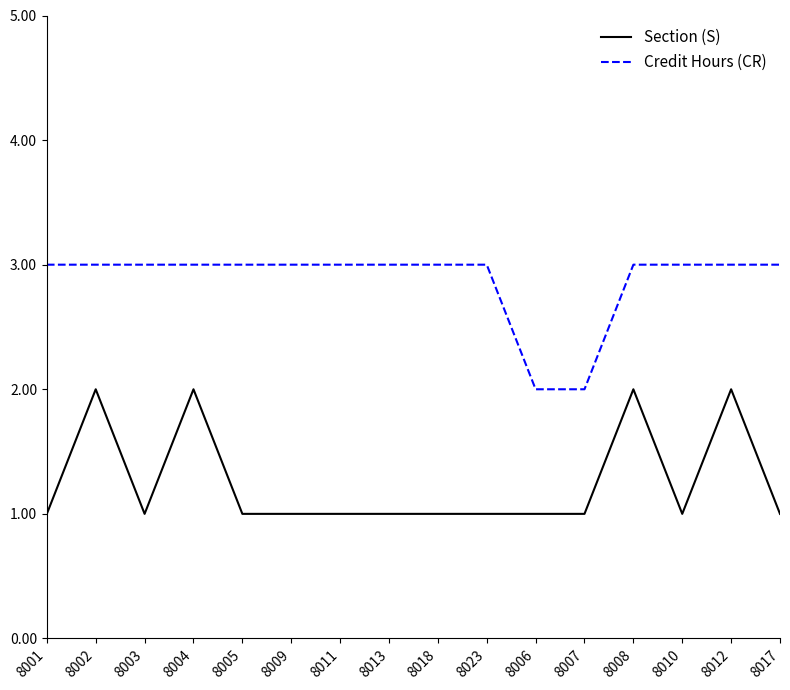

Reading left to right, list all the values displayed in this chart.

Section (S): 8001=1	8002=2	8003=1	8004=2	8005=1	8009=1	8011=1	8013=1	8018=1	8023=1	8006=1	8007=1	8008=2	8010=1	8012=2	8017=1
Credit Hours (CR): 8001=3	8002=3	8003=3	8004=3	8005=3	8009=3	8011=3	8013=3	8018=3	8023=3	8006=2	8007=2	8008=3	8010=3	8012=3	8017=3